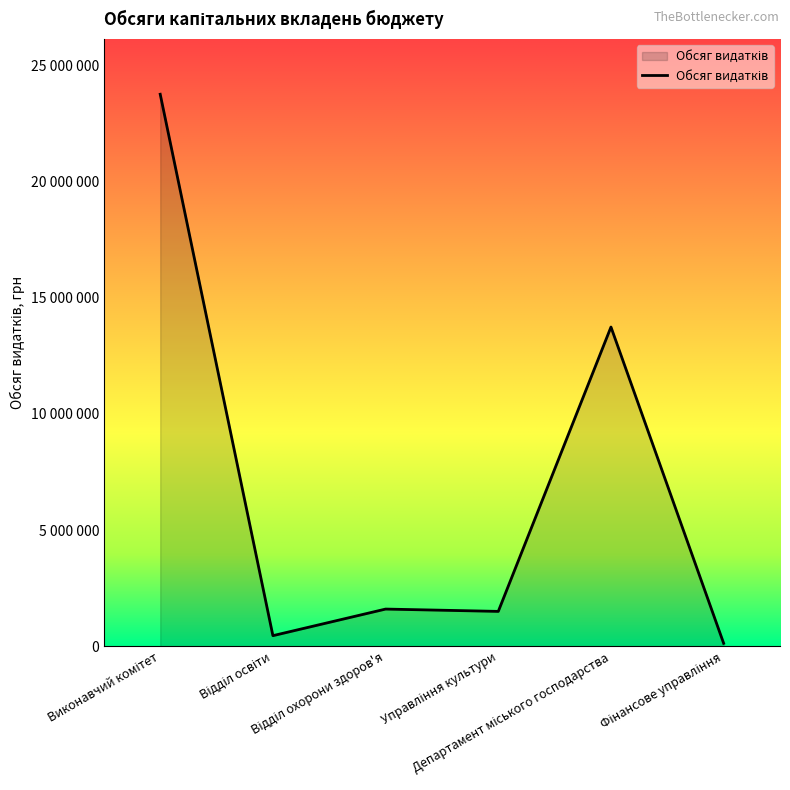

True or false: there are more than 0 points higher than both neighbors.

True